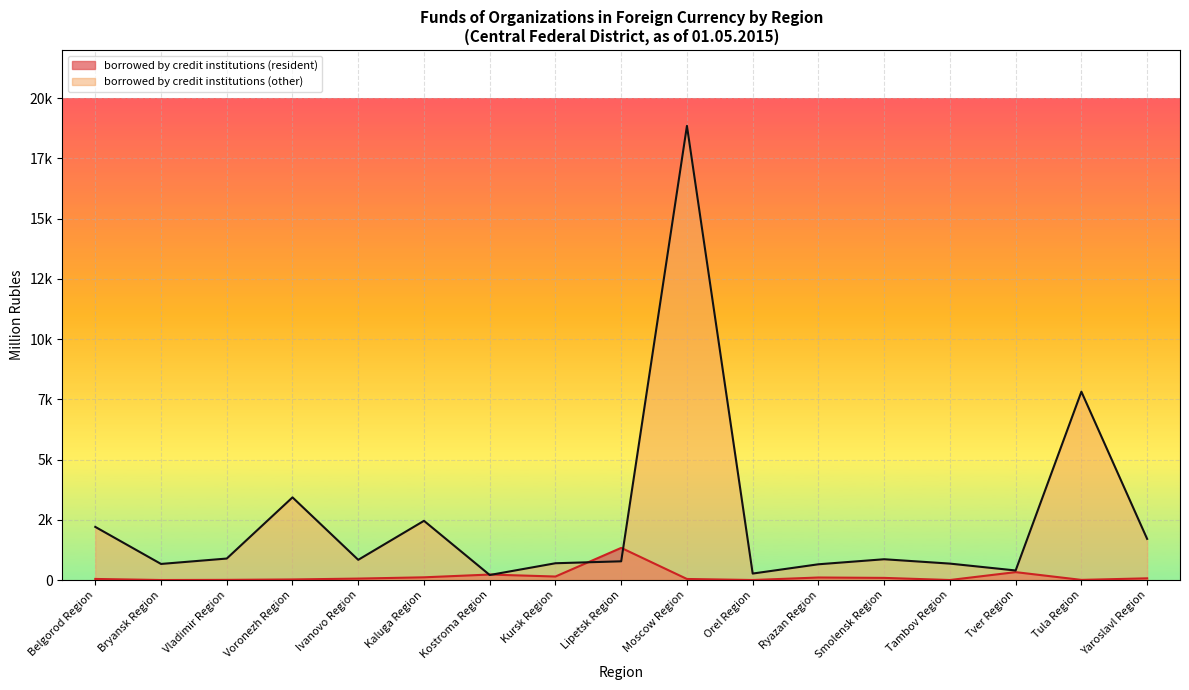

List the series in order of their overall mean, highest first.

borrowed by credit institutions (other), borrowed by credit institutions (resident)